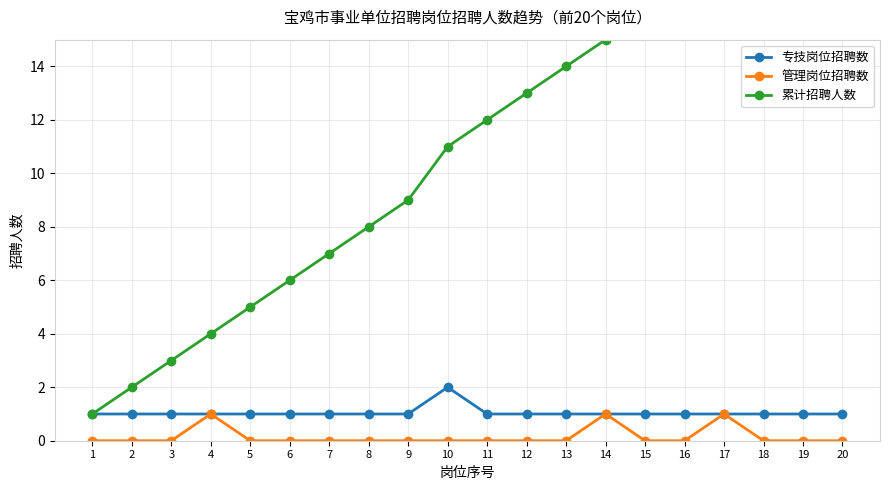

What is the maximum value shown in the chart?

21